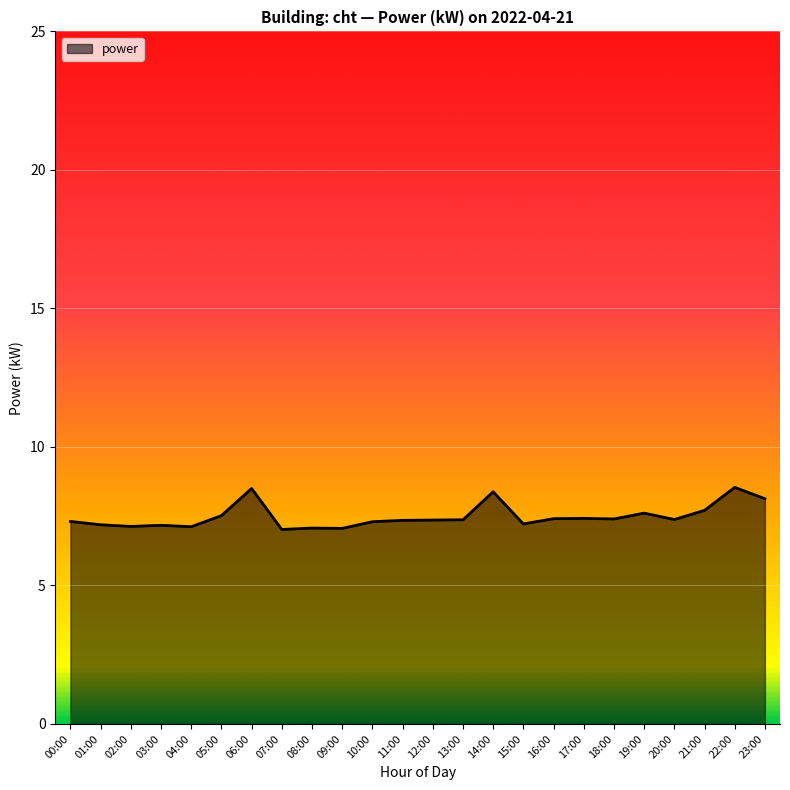

What is the greatest value displayed?

8.5